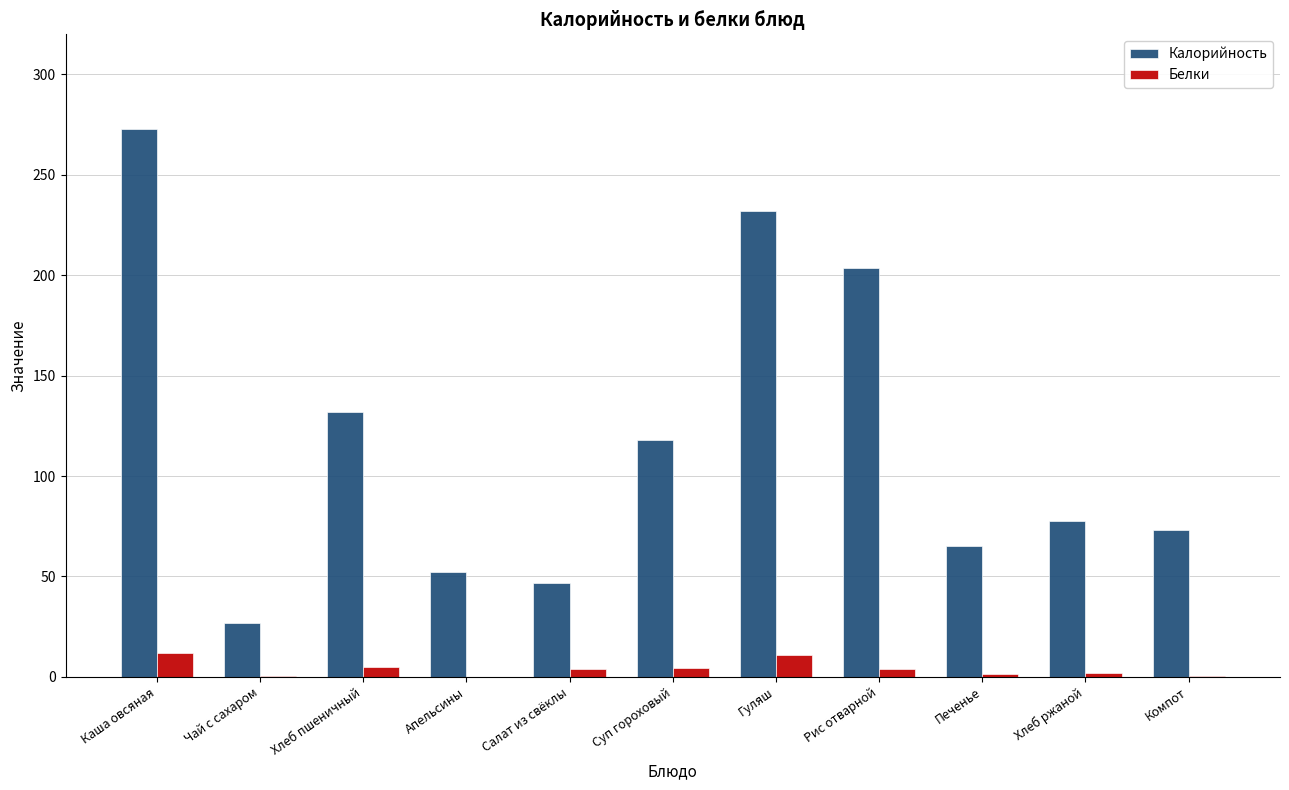

What is the total value across all series at Гуляш?

242.8